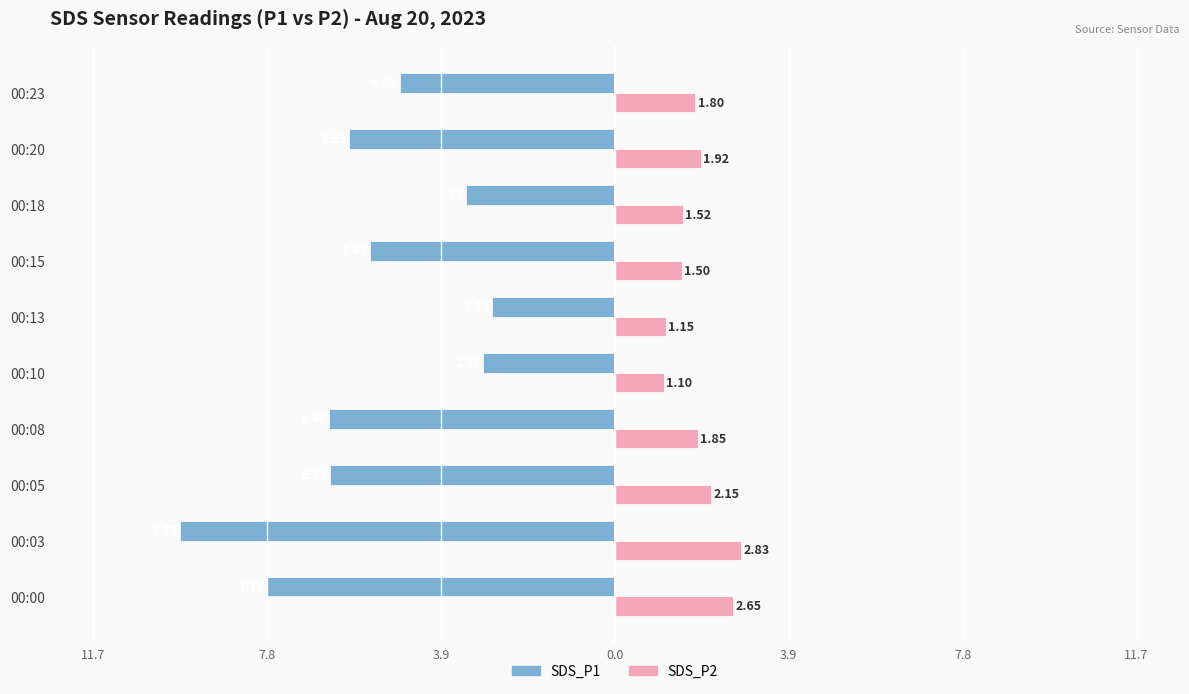

What are all the series names shown in the legend?

SDS_P1, SDS_P2